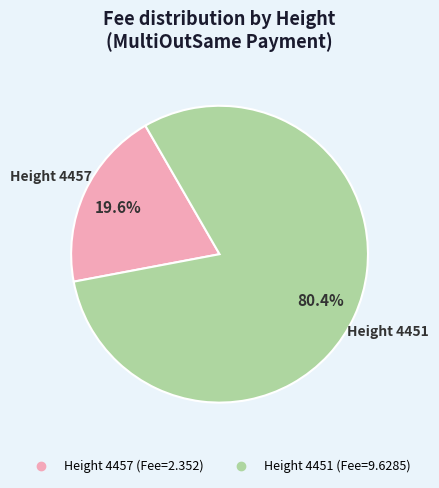

Is there any slice that represents more than half of the pie?

Yes